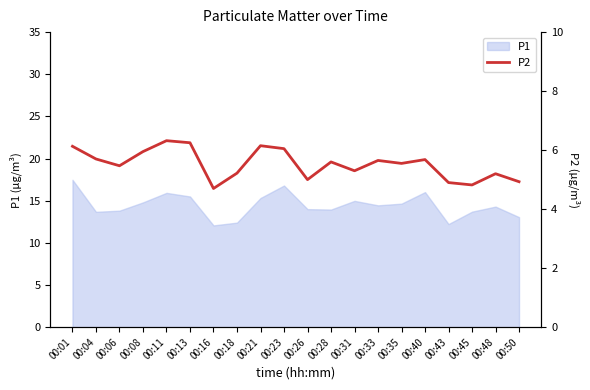

How many interior local valleys (lower than both neighbors) does the data have?

6